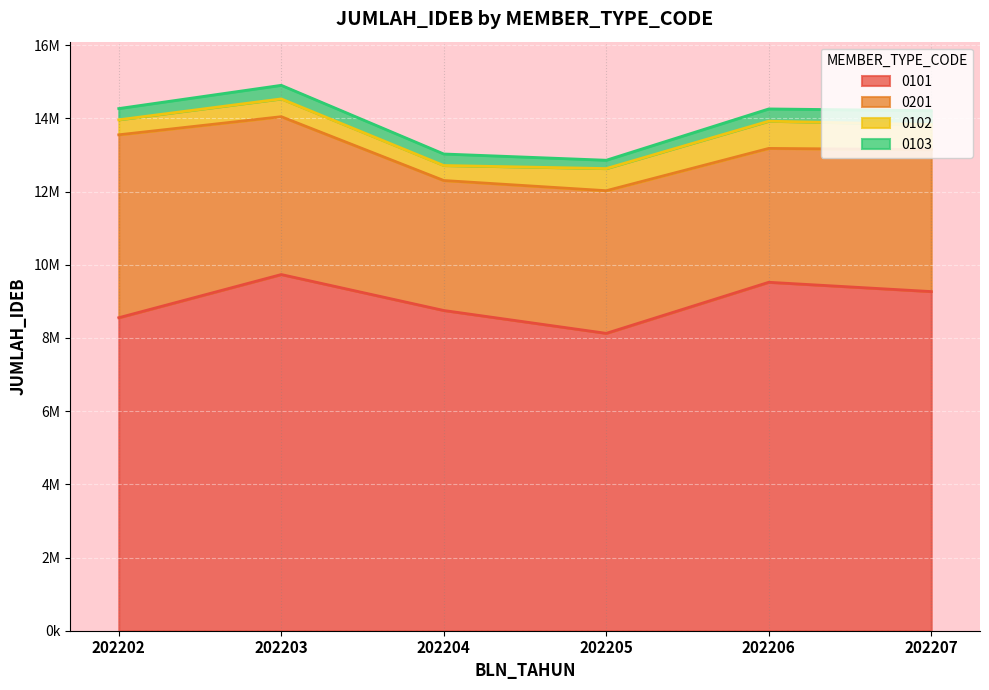

True or false: 0103 and 0102 intersect in this chart.

False